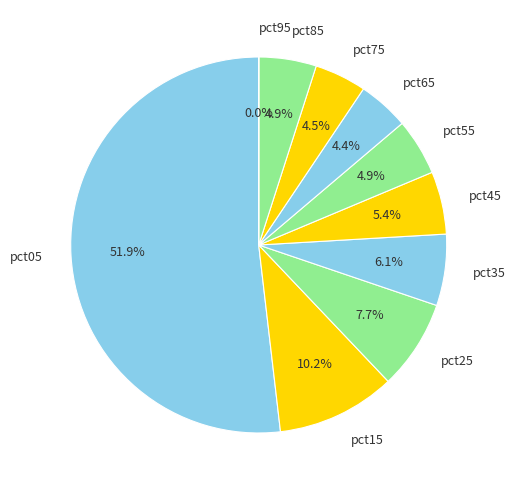

Which has a higher value, pct25 or pct35?

pct25